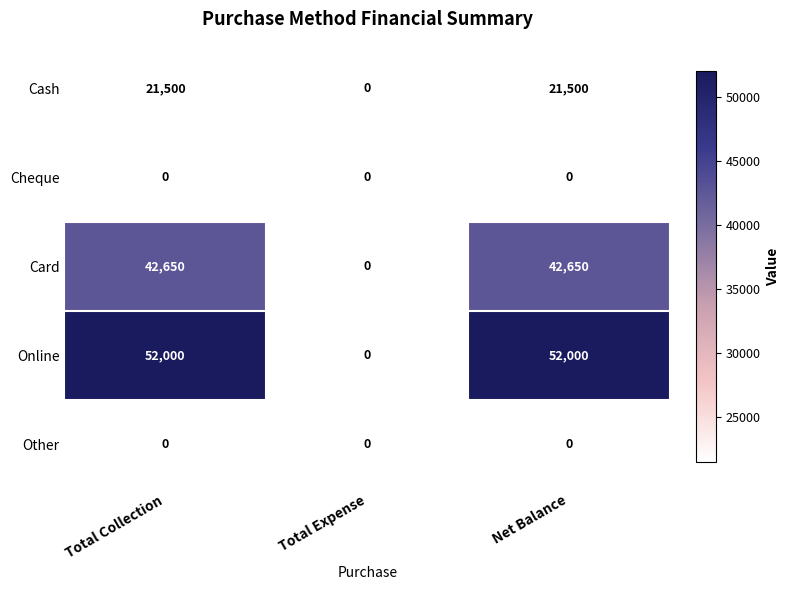

Reading left to right, transcribe all the data shown in this chart.

Cash: 21500	0	21500
Cheque: 0	0	0
Card: 42650	0	42650
Online: 52000	0	52000
Other: 0	0	0